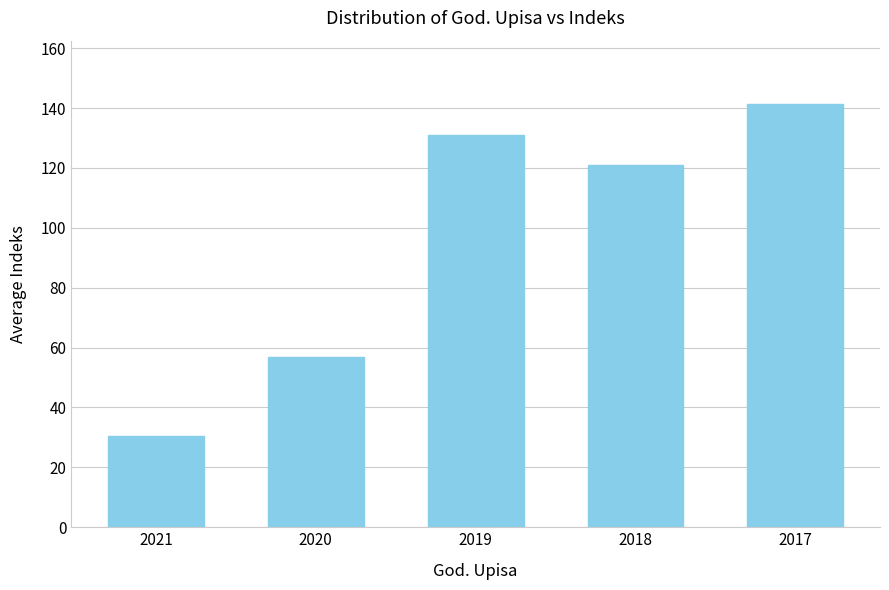

At which label is the value closest to 85?

2020